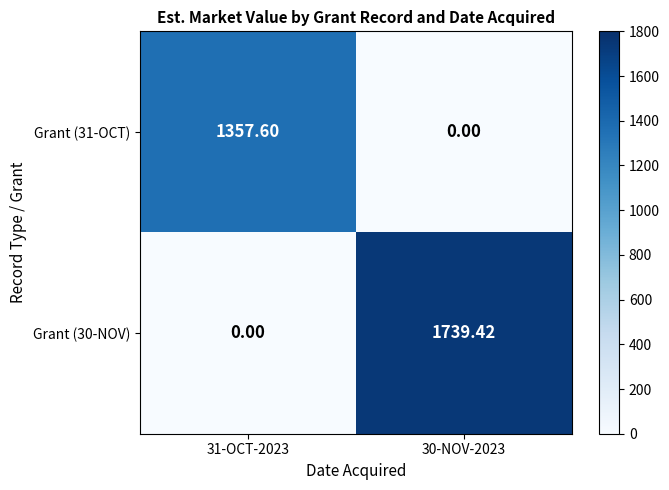

What is the total value across all series at 30-NOV-2023?

1739.4